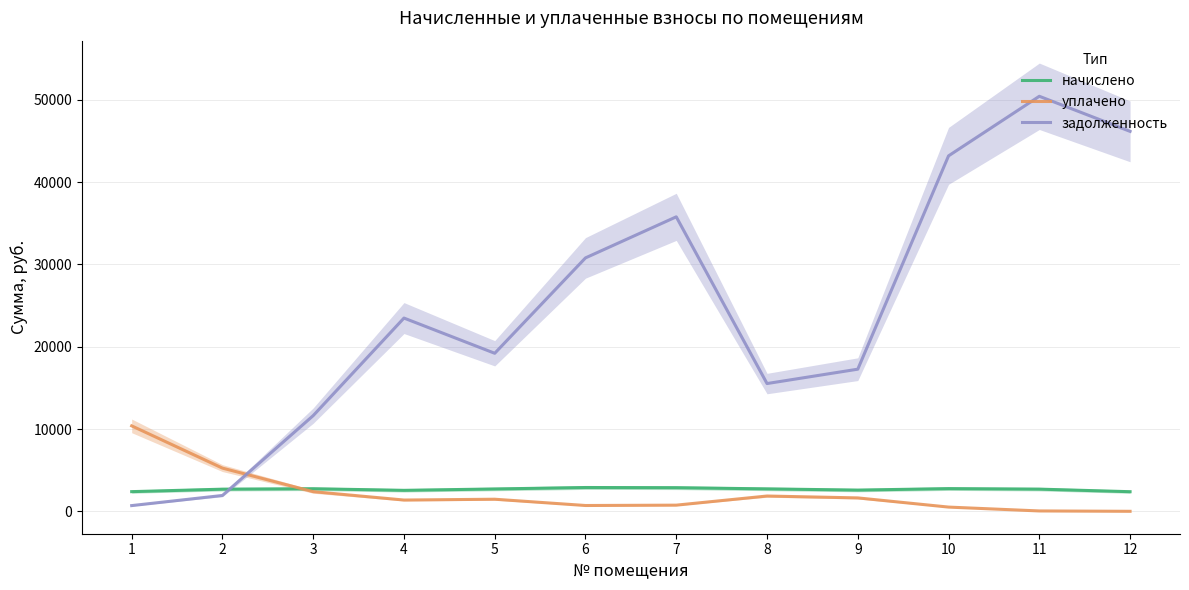

What is the smallest value displayed?

0.9